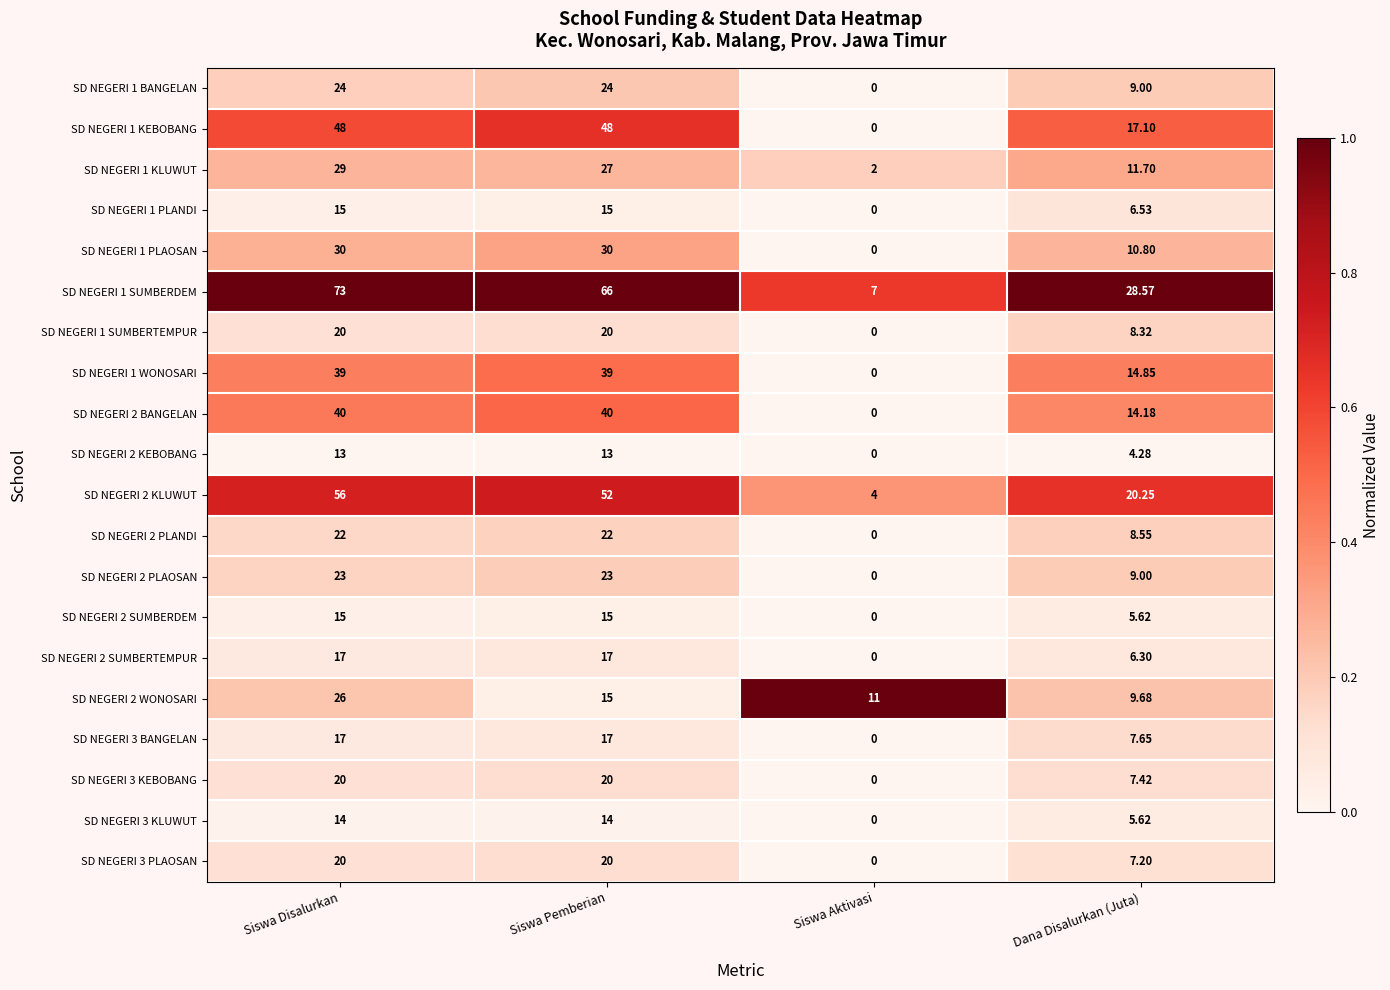

Which category has the highest value across all series?

Siswa Disalurkan